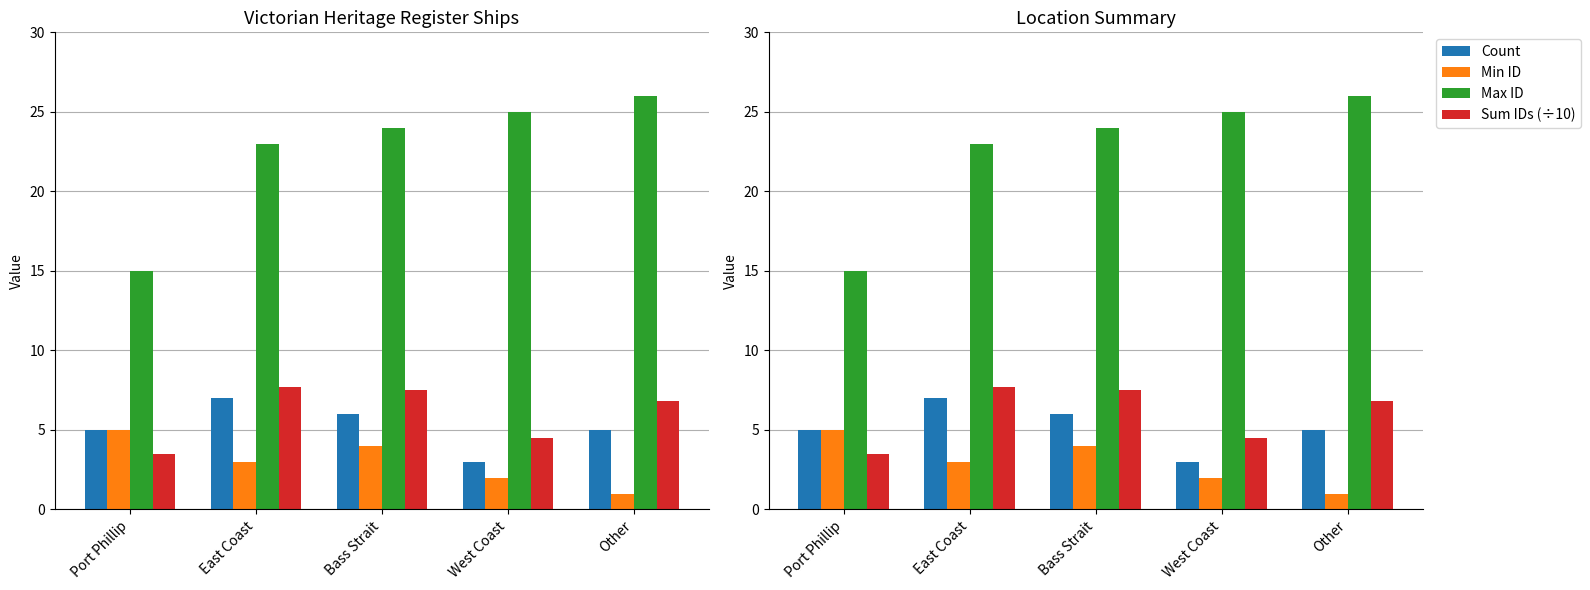

What is the value of the Count bar at the 3rd from the left?

6.0